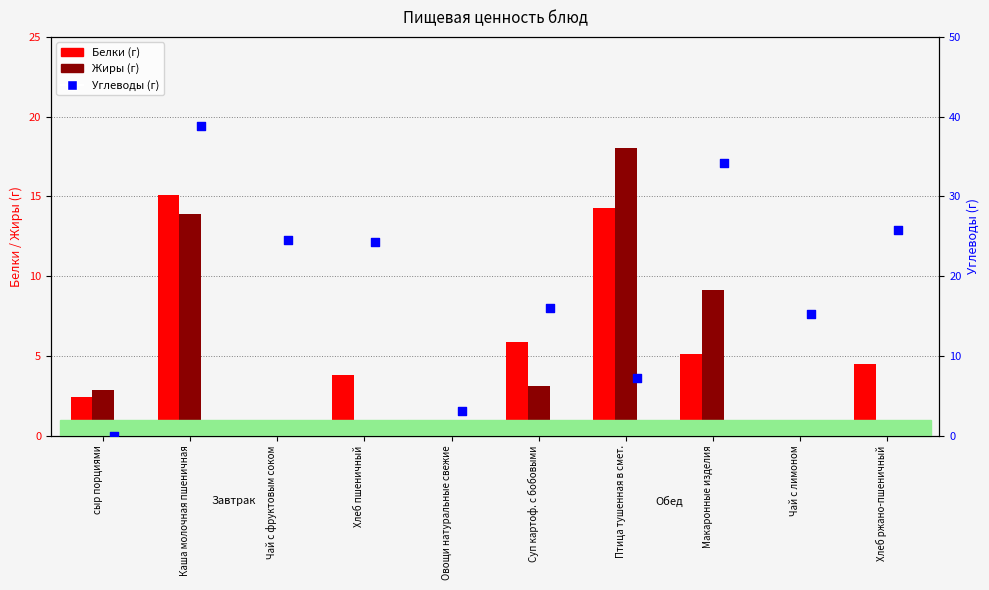

At how many categories does at least one series exceed 7?

8